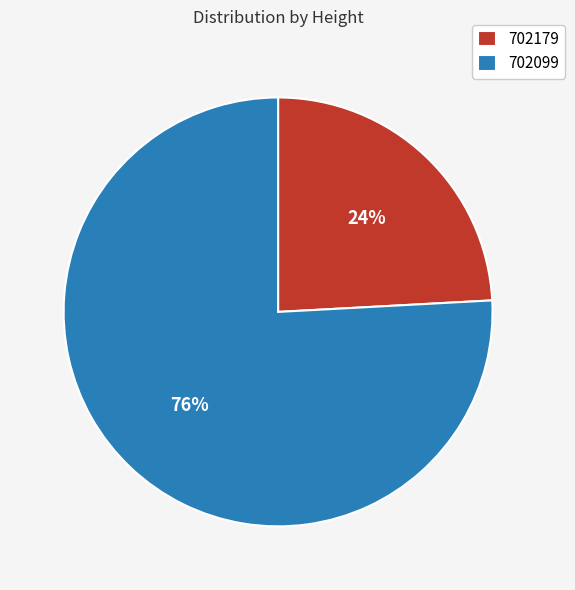

To the nearest percent, what is the difference between the largest and smallest slice percentages?

52%